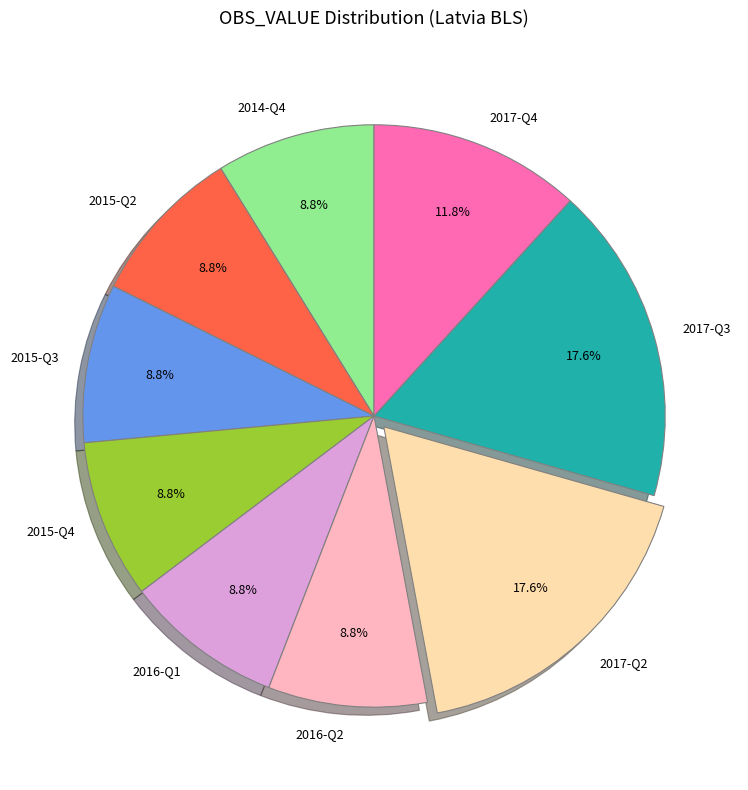

How many slices are in this pie chart?

9